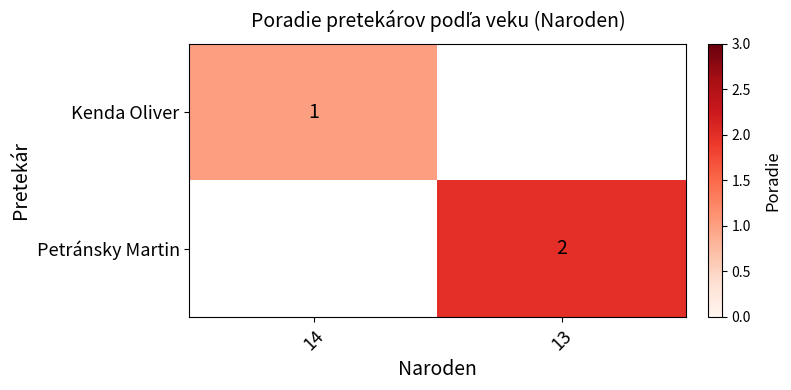

Is it true that Kenda Oliver equals 1.4 at 14?

False